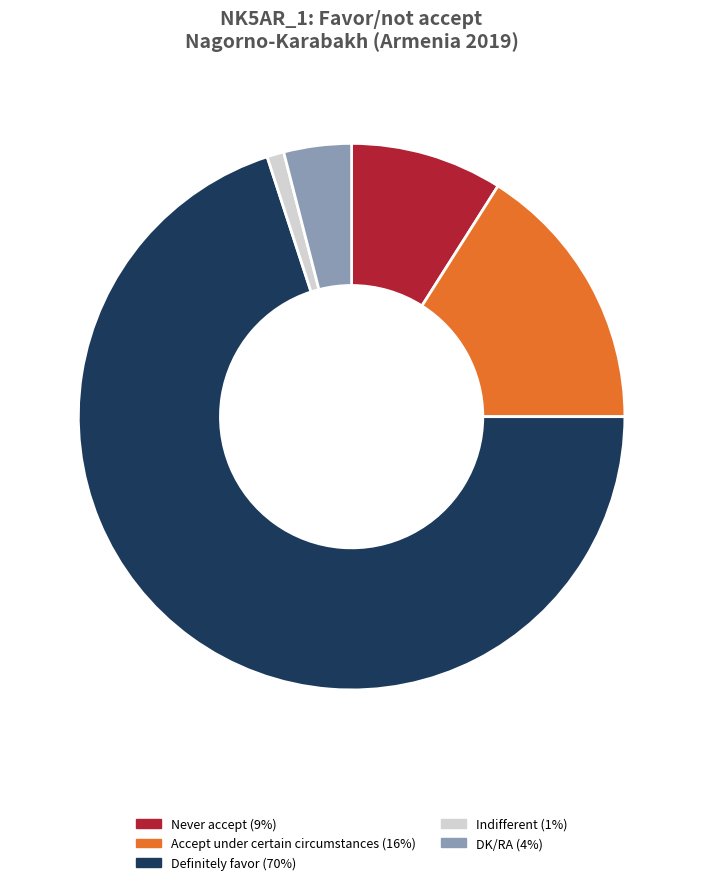

Does Accept under certain circumstances represent more than half of the total?

No